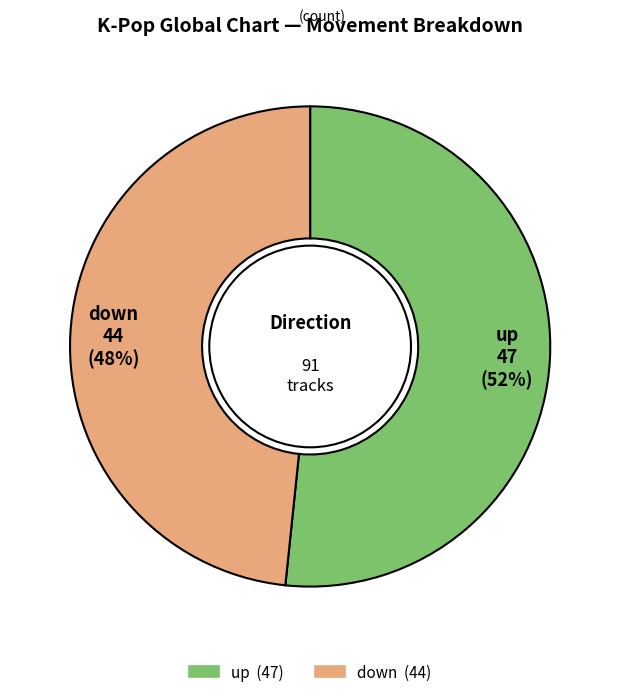

Combined, do down and up account for over 50%?

Yes